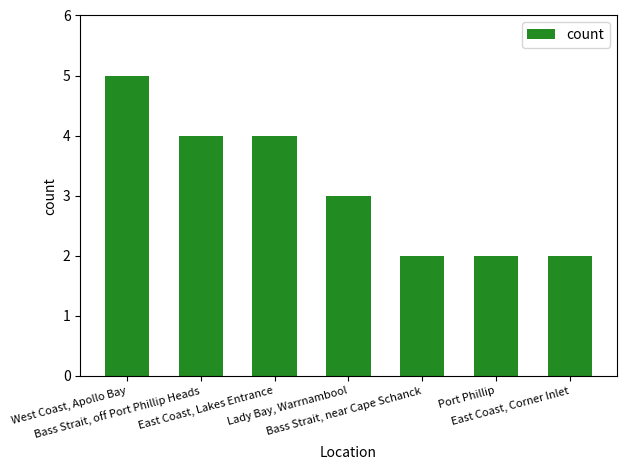

Where does the data first go above 3?

West Coast, Apollo Bay